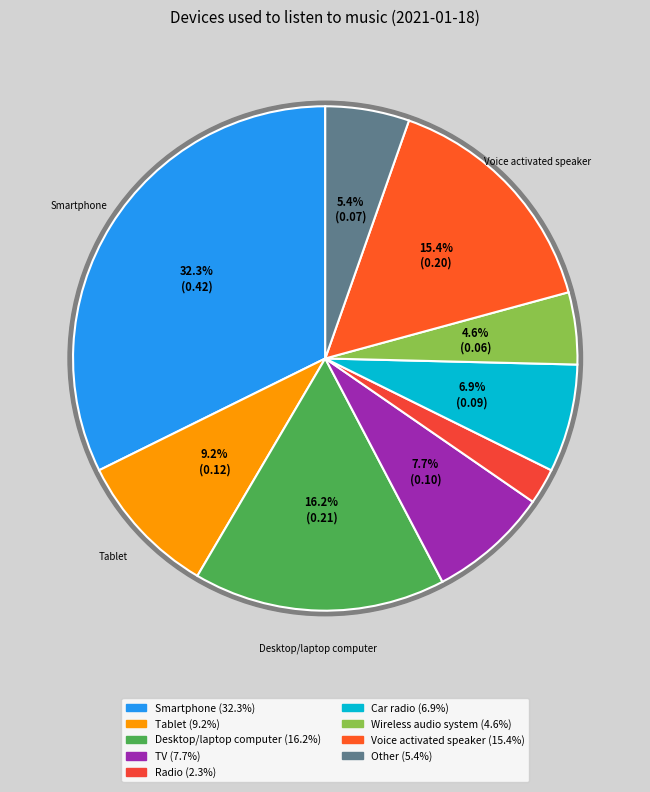

Rank the categories by value from lowest to highest.

Radio, Wireless audio system, Other, Car radio, TV, Tablet, Voice activated speaker, Desktop/laptop computer, Smartphone